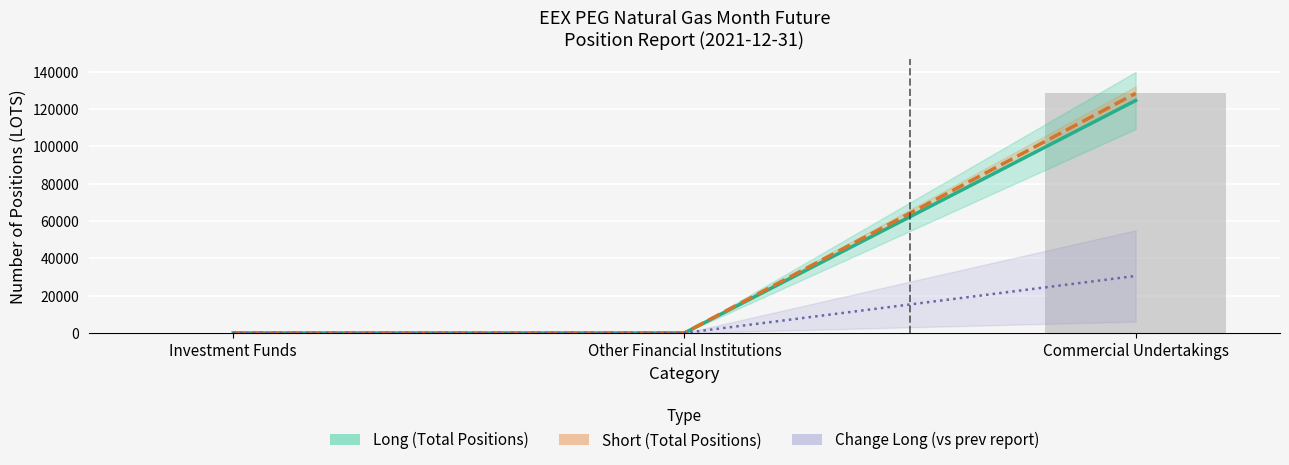

At which category is the sum across all series the highest?

Commercial Undertakings